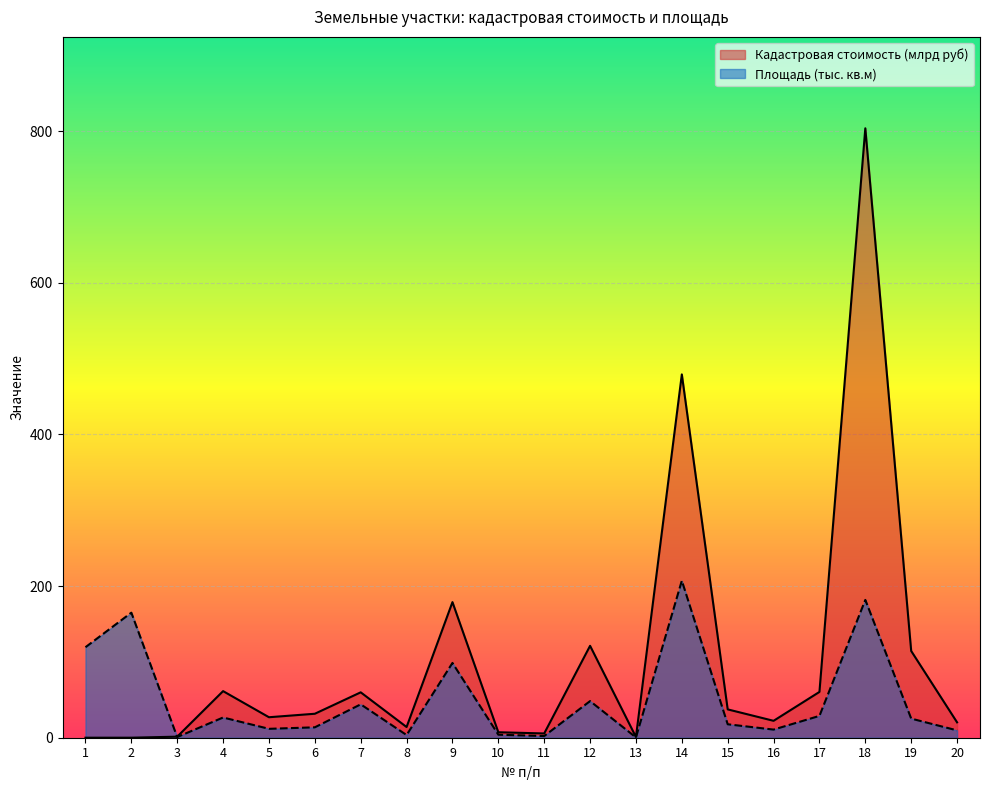

Reading left to right, what are all the values shown in this chart?

Кадастровая стоимость (млрд руб): 1=0.0	2=0.0	3=1.4	4=61.5	5=27.0	6=31.6	7=59.9	8=14.1	9=178.9	10=7.2	11=5.6	12=121.2	13=0.9	14=479.2	15=37.4	16=22.3	17=60.4	18=803.8	19=114.4	20=20.3
Площадь (тыс. кв.м): 1=119.4	2=165.0	3=0.9	4=26.7	5=11.7	6=13.7	7=44.0	8=3.5	9=98.6	10=4.0	11=2.2	12=48.3	13=0.4	14=207.1	15=17.7	16=10.7	17=28.8	18=181.8	19=25.2	20=9.7